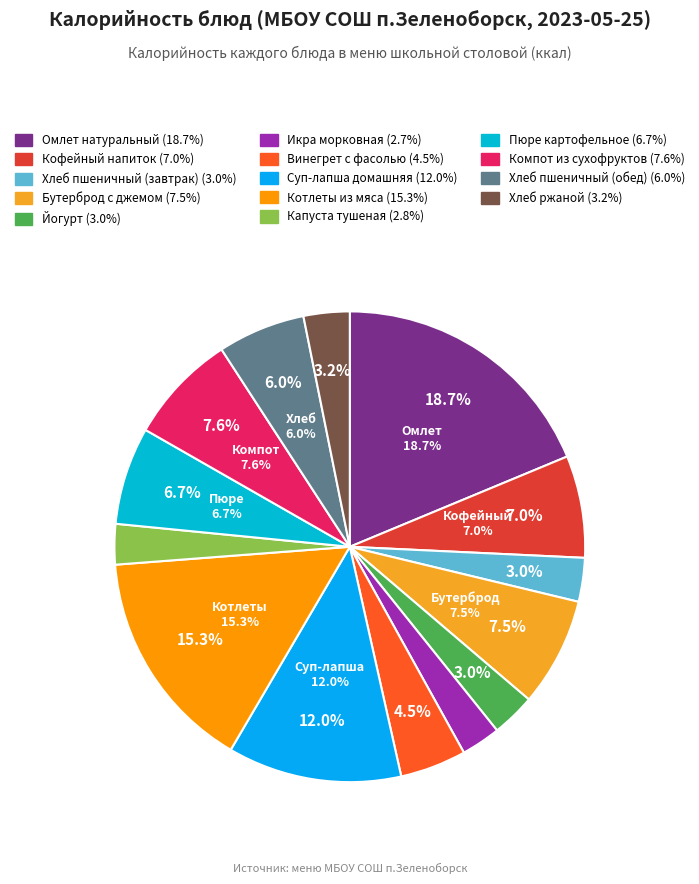

To the nearest percent, what is the combined percentage of Икра морковная and Хлеб пшеничный (обед)?

9%